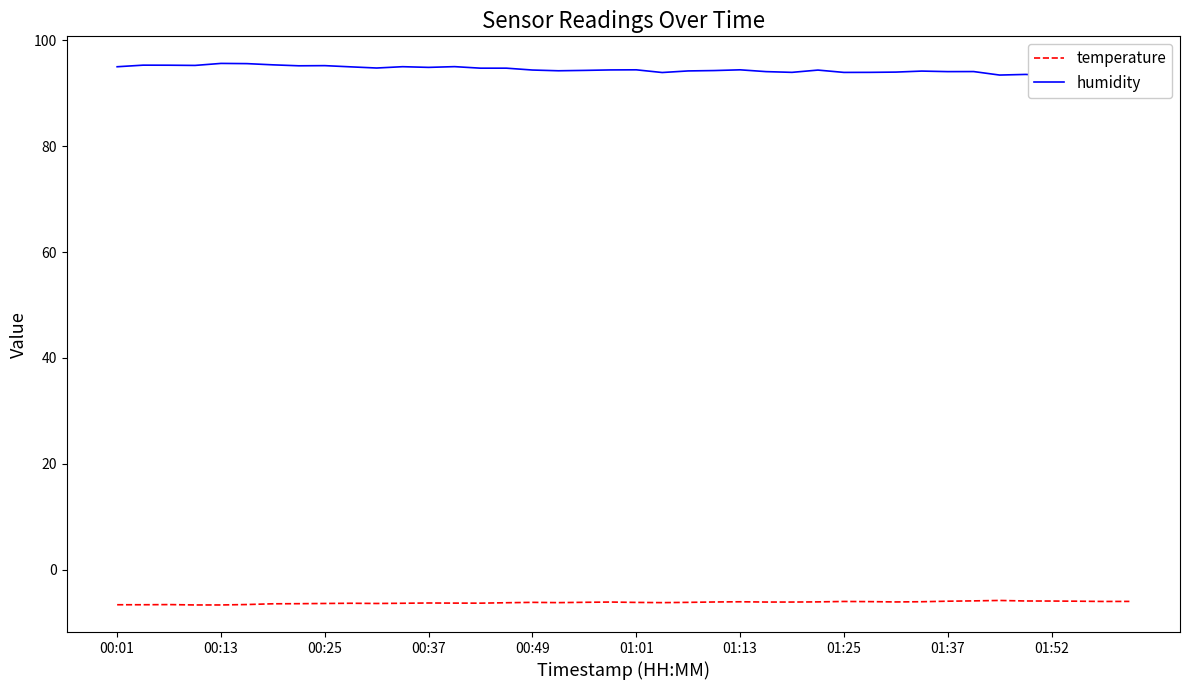

What is the smallest value displayed?

-6.7